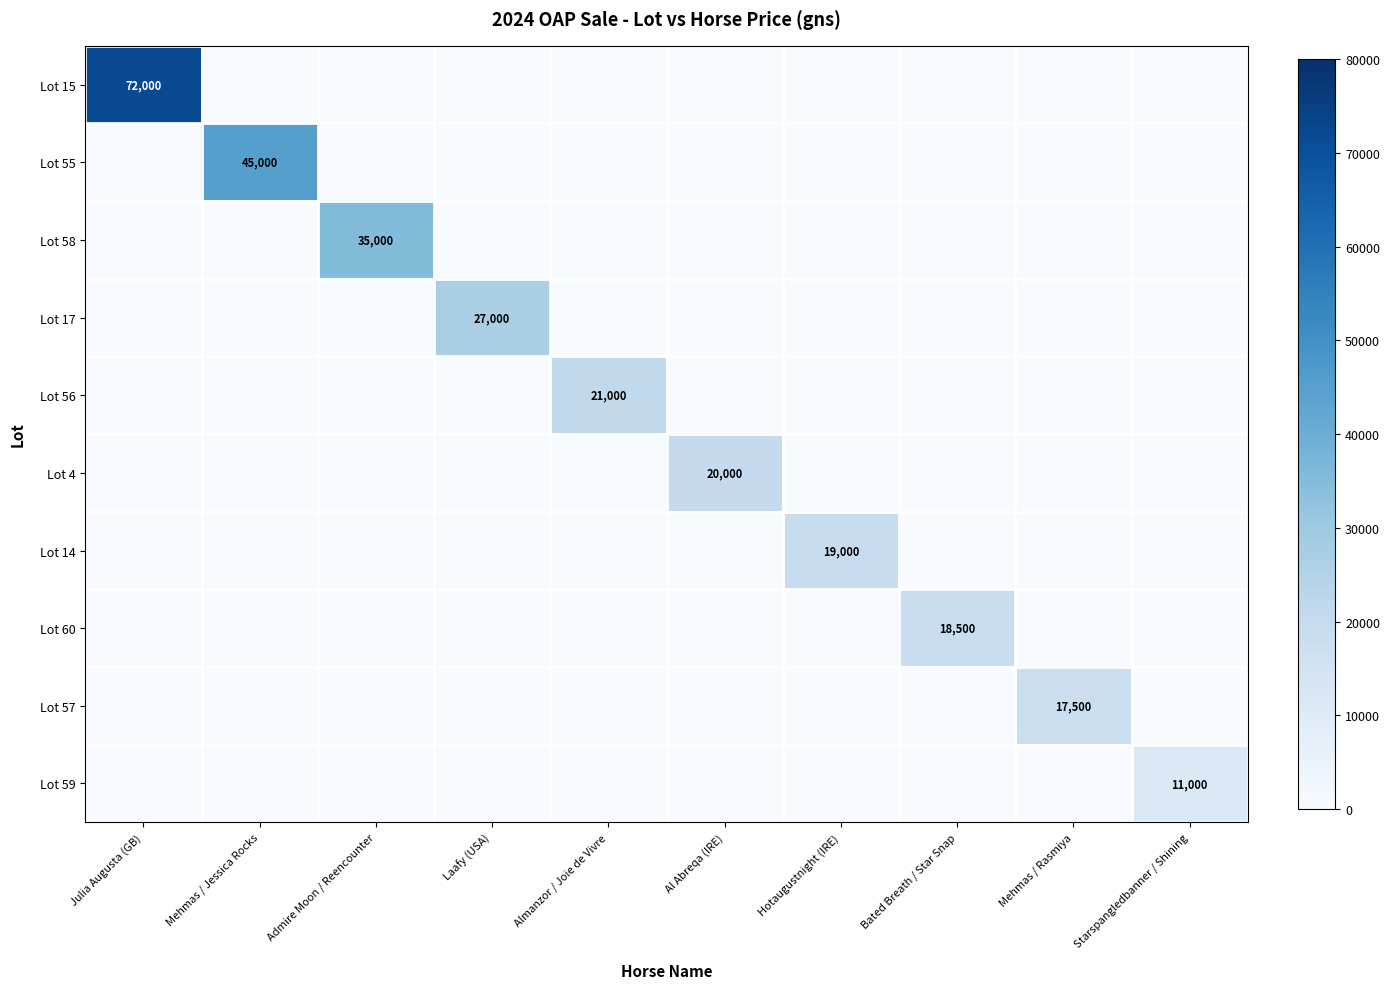

Which category has the highest value across all series?

Julia Augusta (GB)